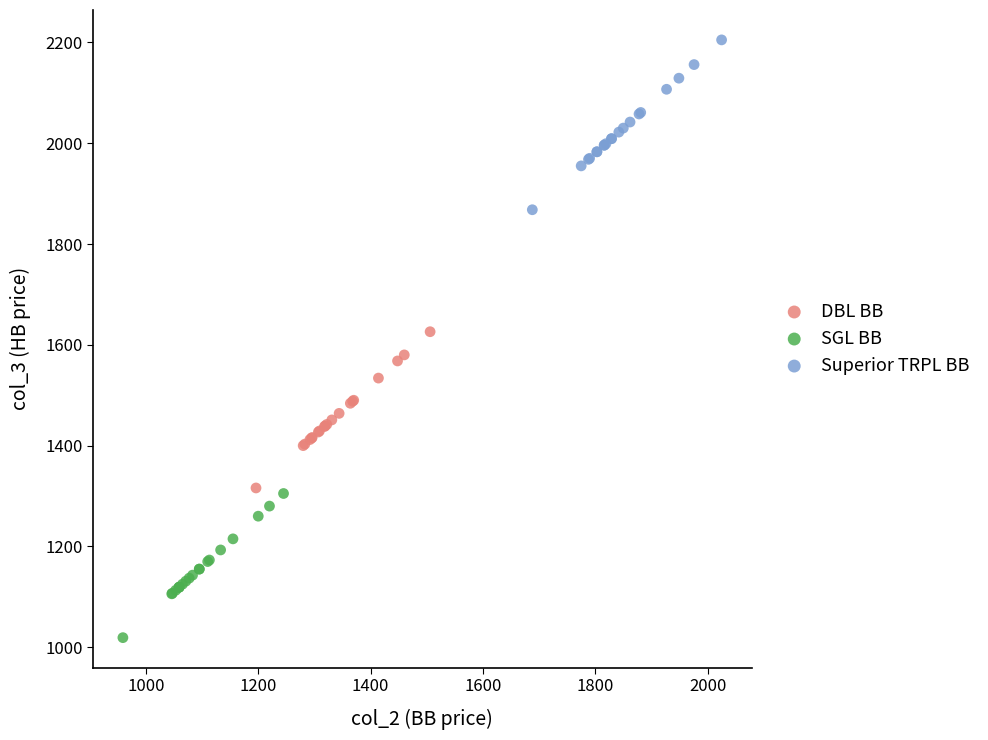

Which series has the widest spread of Y values?

Superior TRPL BB